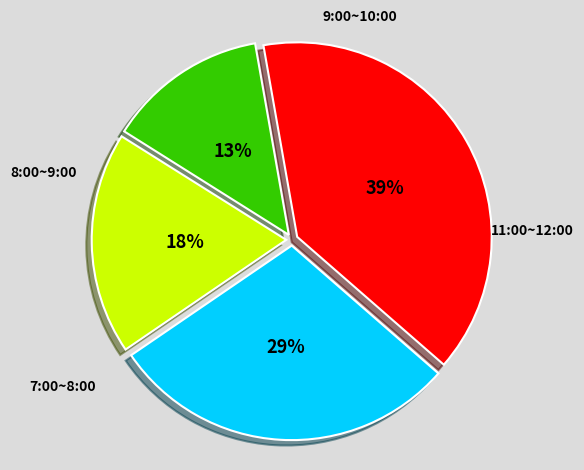

Is there any slice that represents more than half of the pie?

No